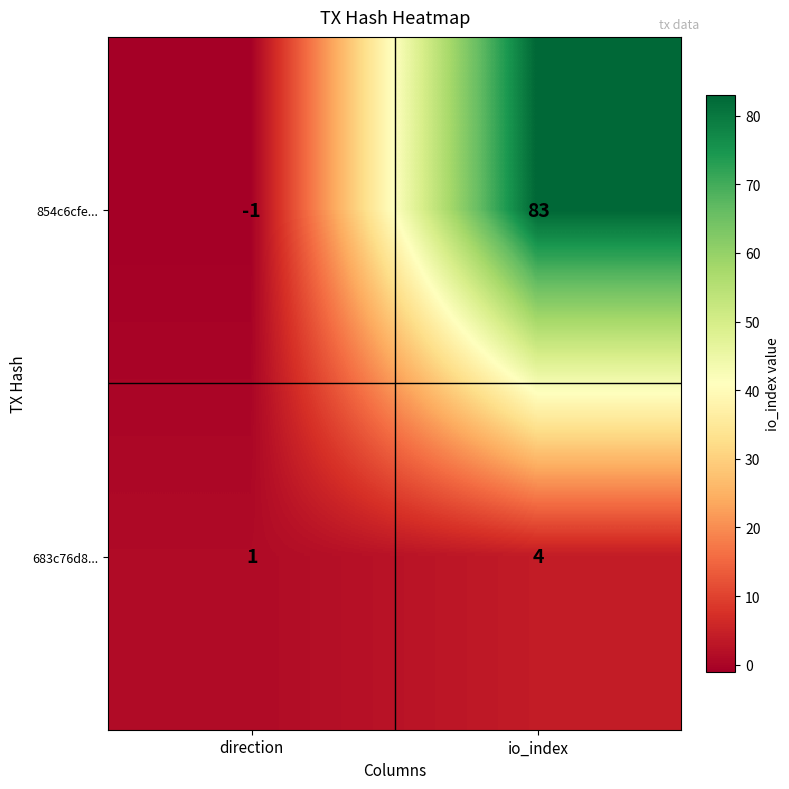

List the series in order of their overall mean, lowest first.

683c76d8..., 854c6cfe...